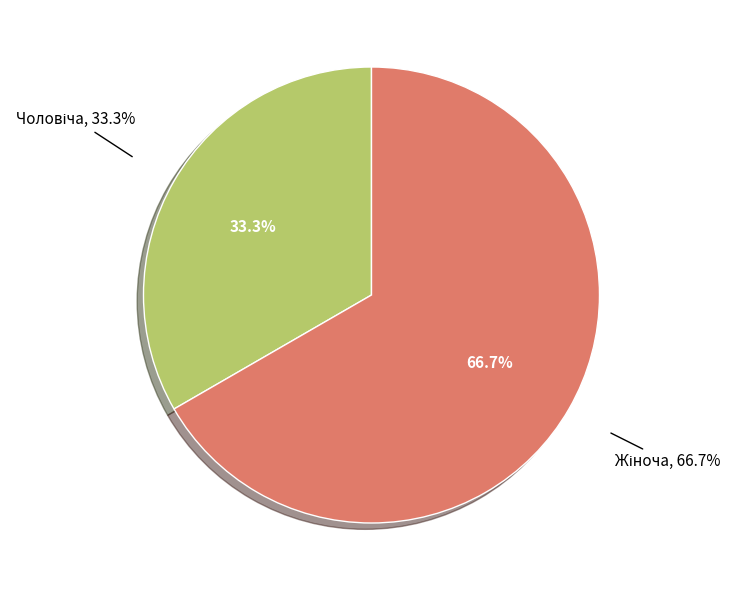

To the nearest percent, what is the average slice percentage?

50%